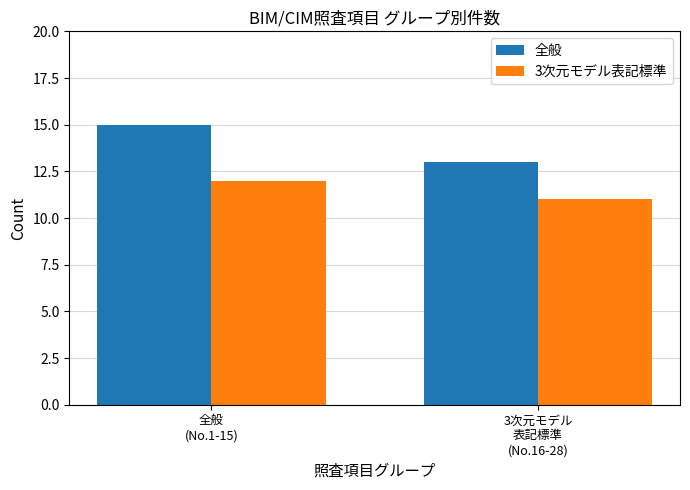

Which label corresponds to the largest value in the chart?

全般
(No.1-15)